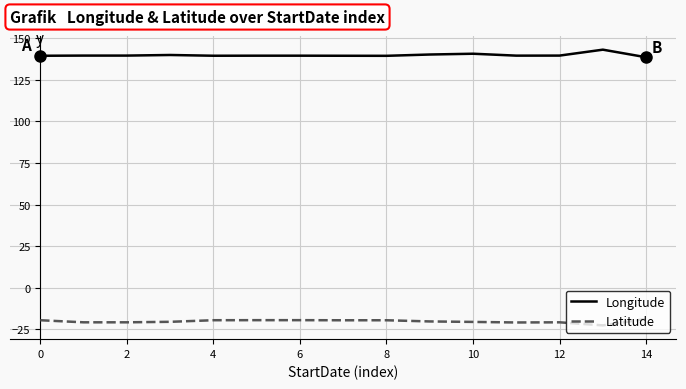

Which series has the largest total across all categories?

Longitude